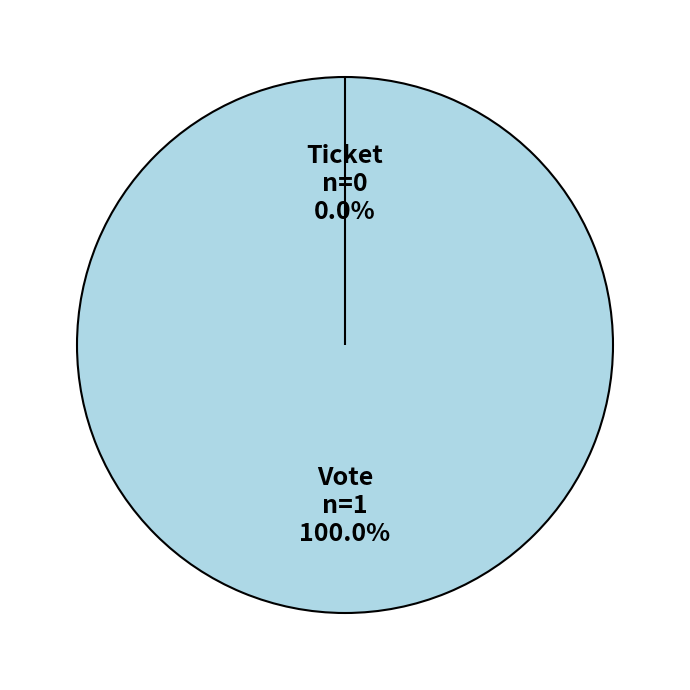

Is it true that Ticket is 5% of the pie?

False